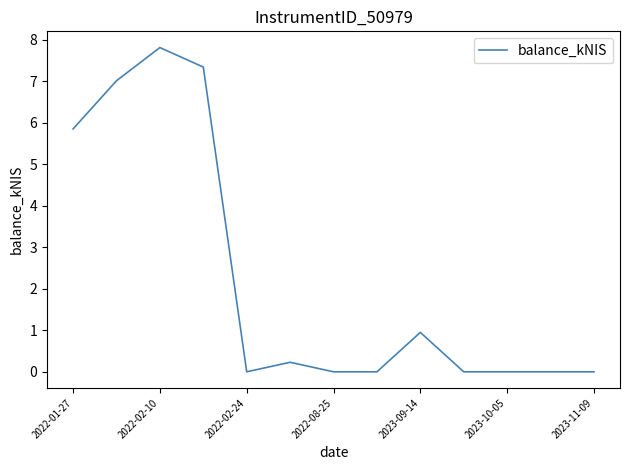

What is the greatest value displayed?

7.8